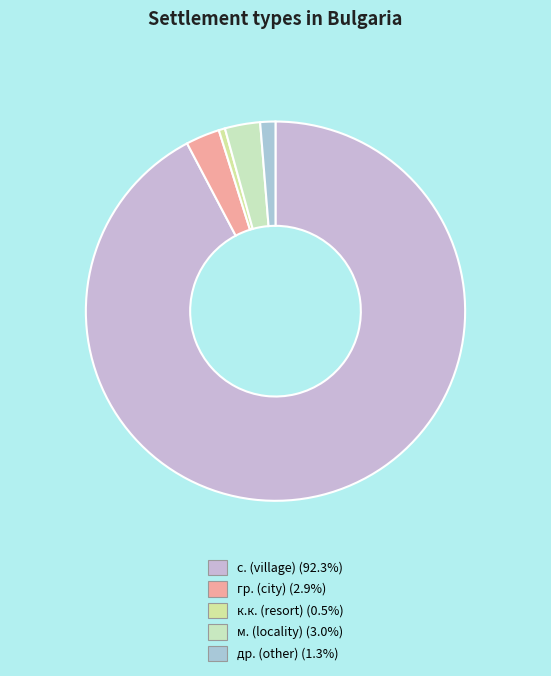

Count the number of slices in the pie.

5